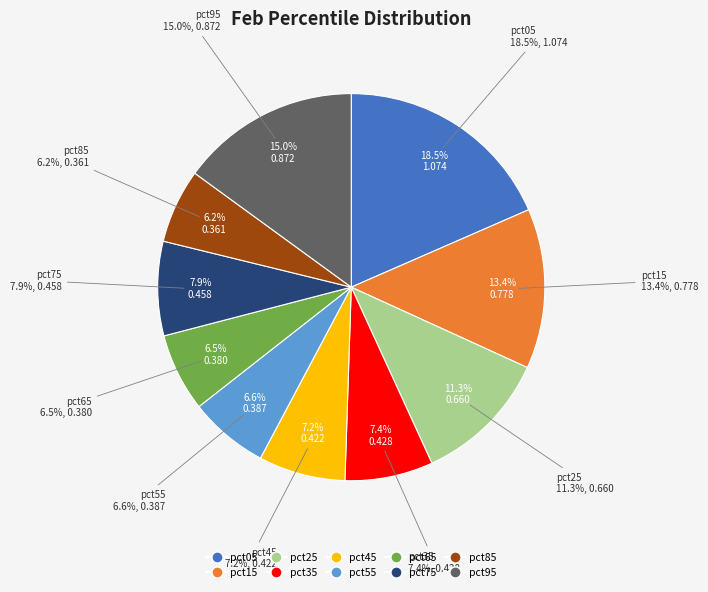

Count the number of slices in the pie.

10